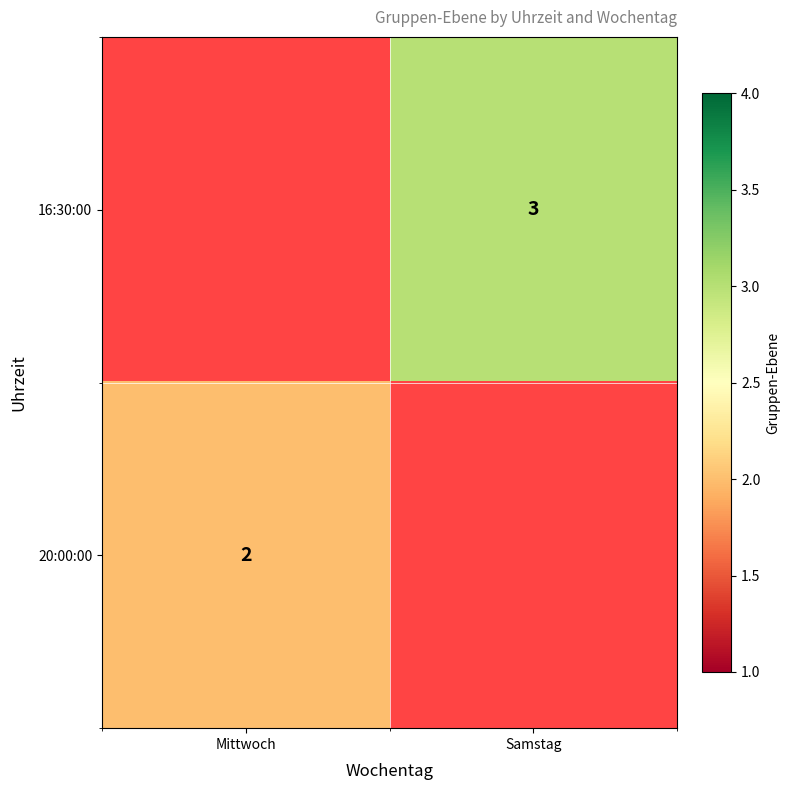

Is it true that 20:00:00 equals 3 at Mittwoch?

False